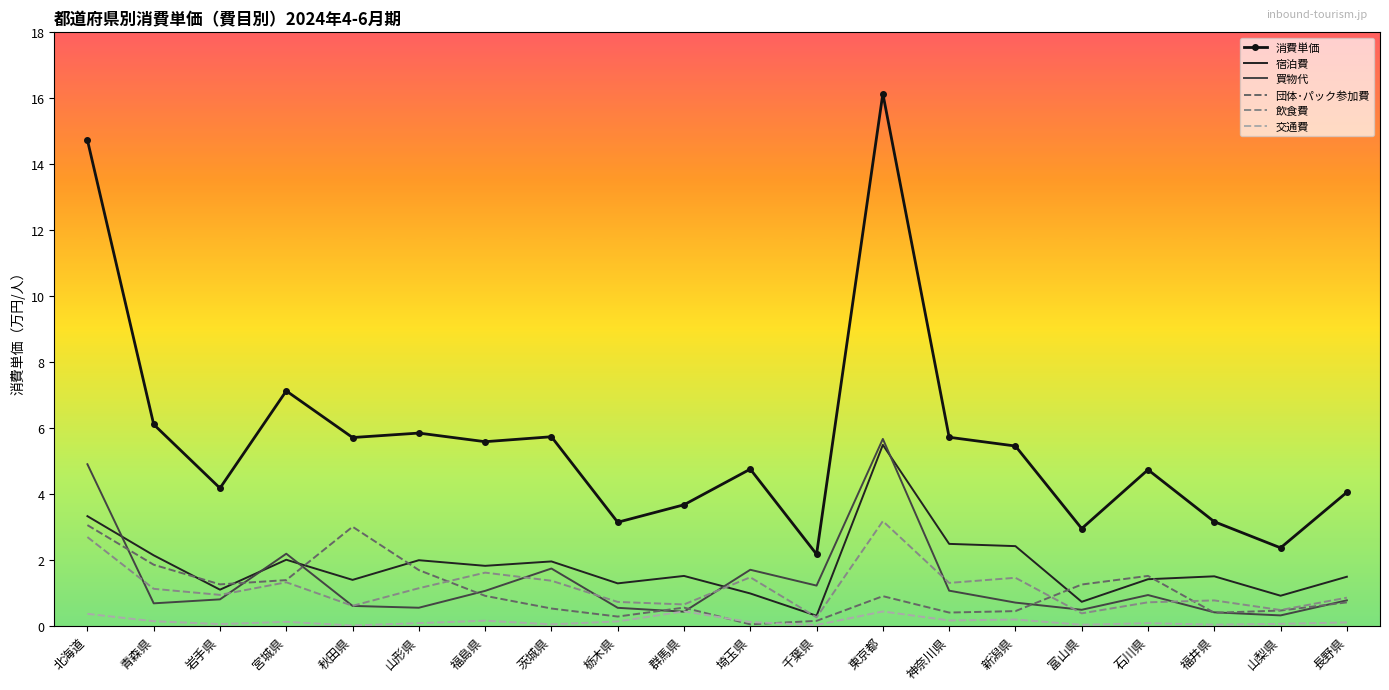

What is the highest value of the 飲食費 series?

3.2